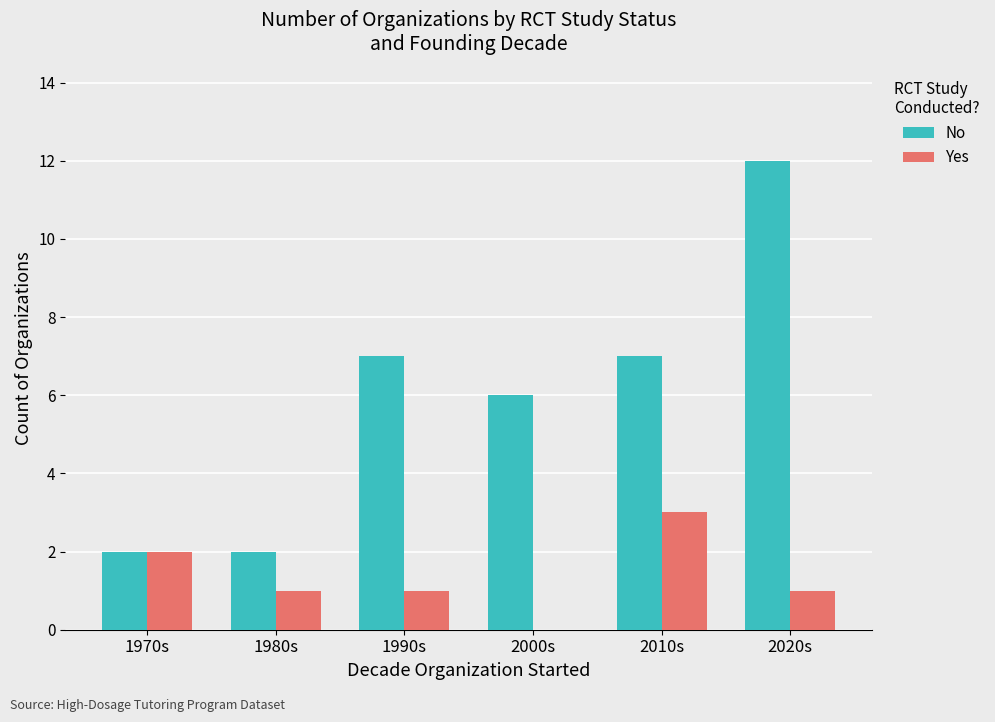

What is the maximum value for Yes?

3